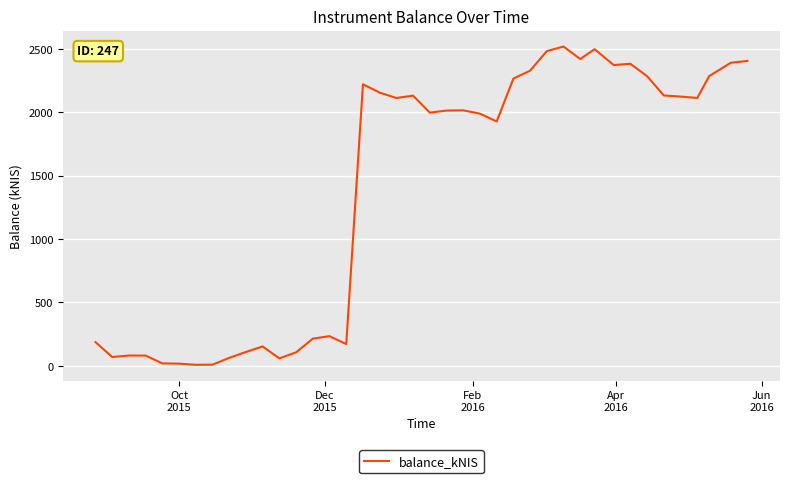

What is the difference between the maximum and minimum values?

2512.0